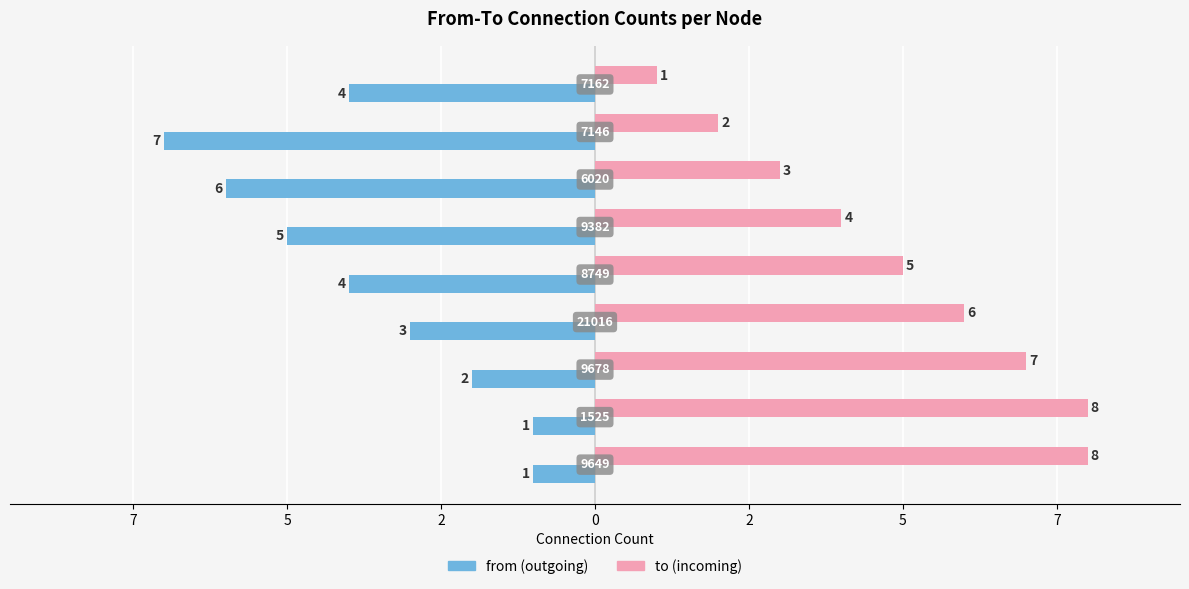

What is the maximum value shown in the chart?

8